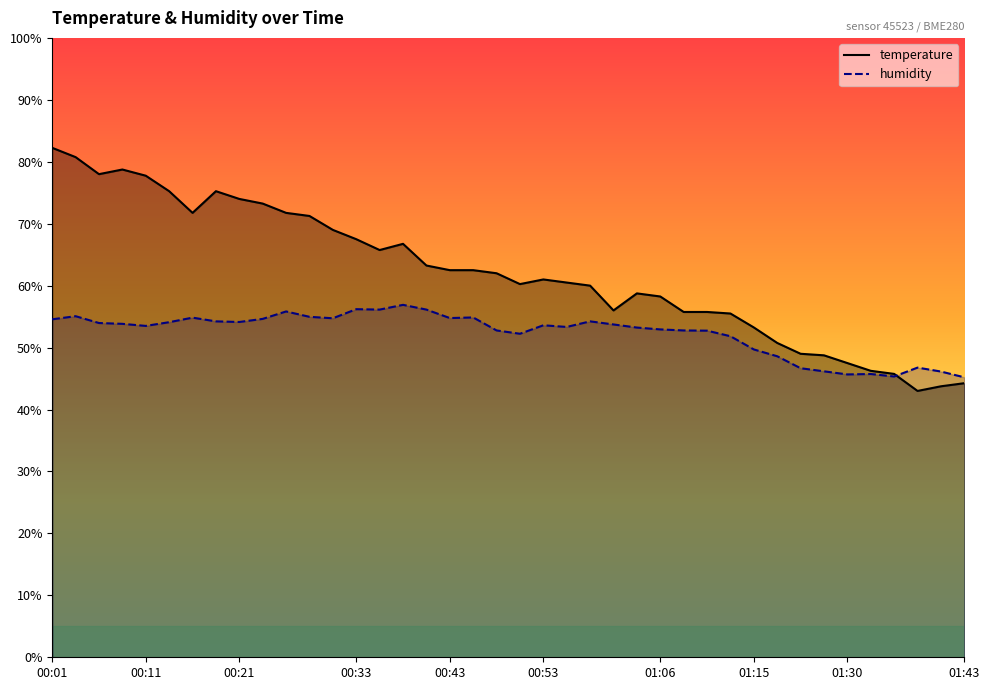

Which series changed the most between 00:03 and 01:35?

temperature